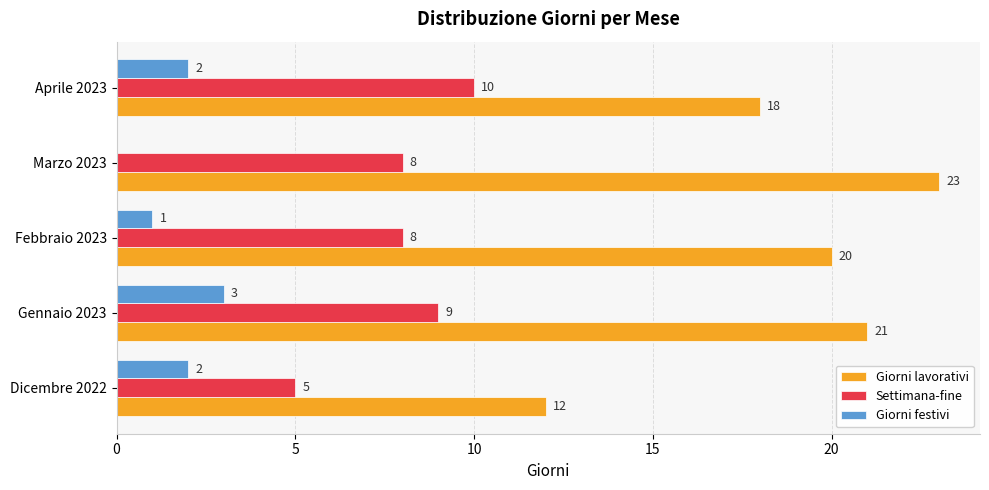

How many distinct data groups are displayed?

3